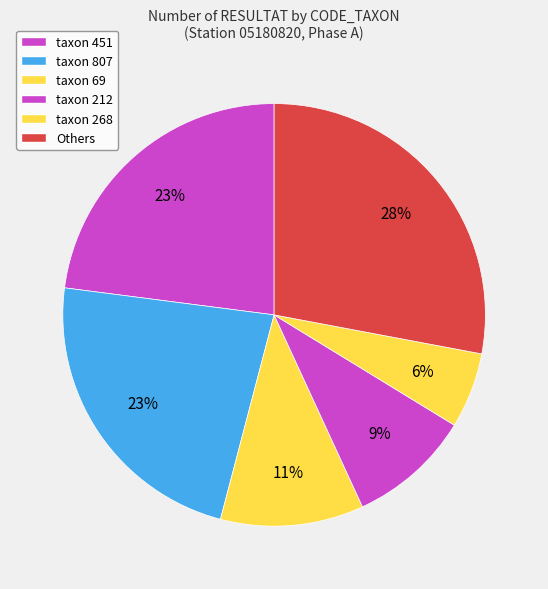

Count the number of slices in the pie.

6